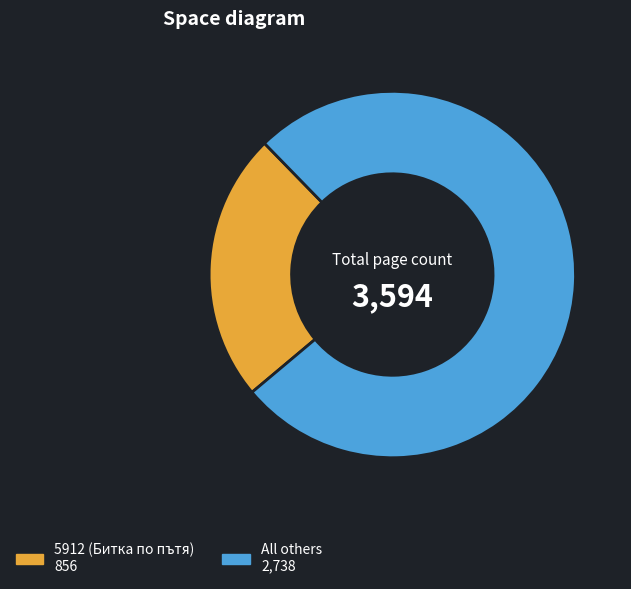

What is the majority slice?

All others 2,738